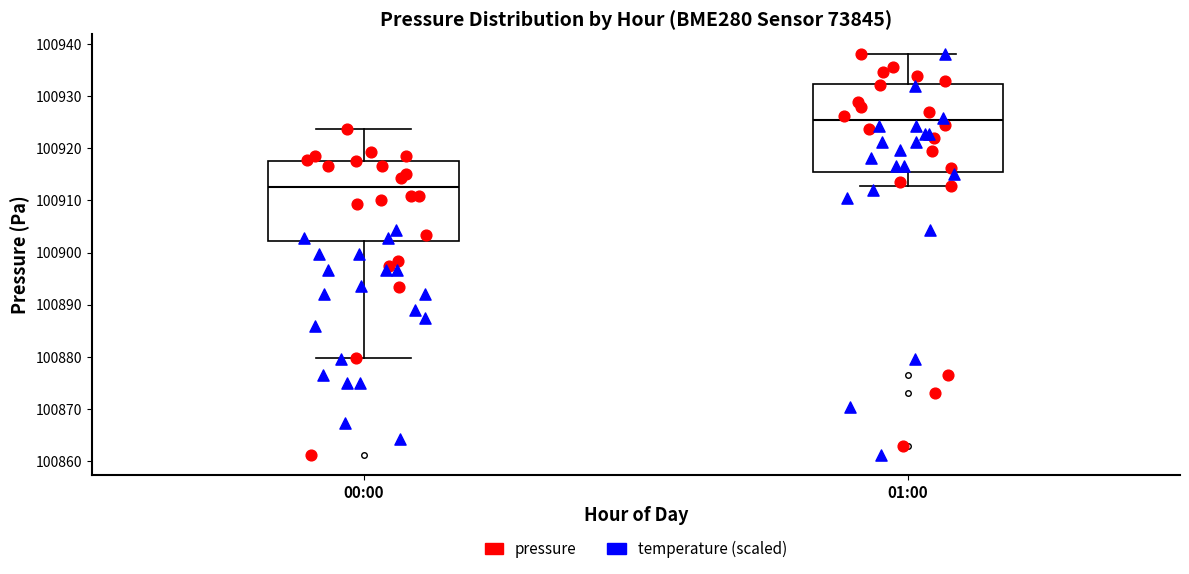

Where does the median line of the box for 01:00 sit on the y-axis? The values are not printed on the chart, so give them approximately, as read against the axis.

100925